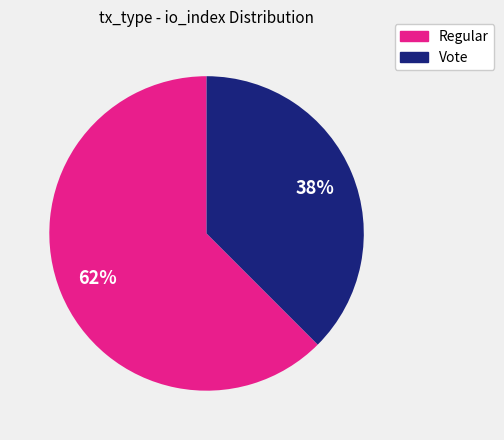

Rank the categories by value from highest to lowest.

Regular, Vote